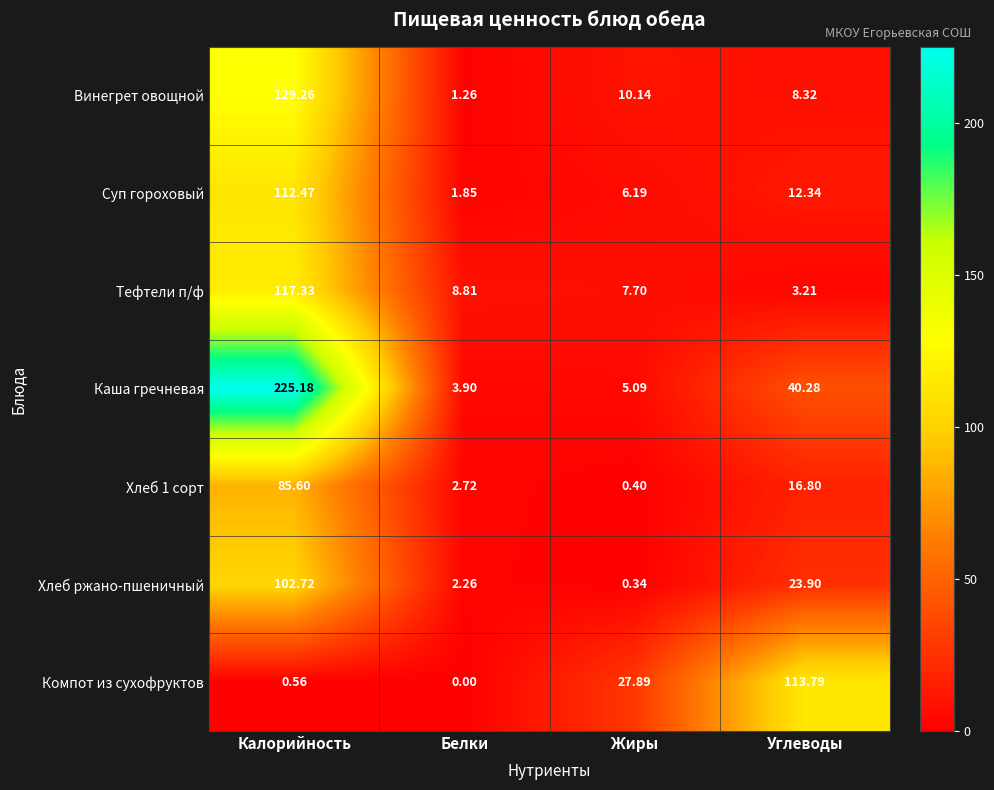

List the labels in order of Винегрет овощной value, smallest first.

Белки, Углеводы, Жиры, Калорийность